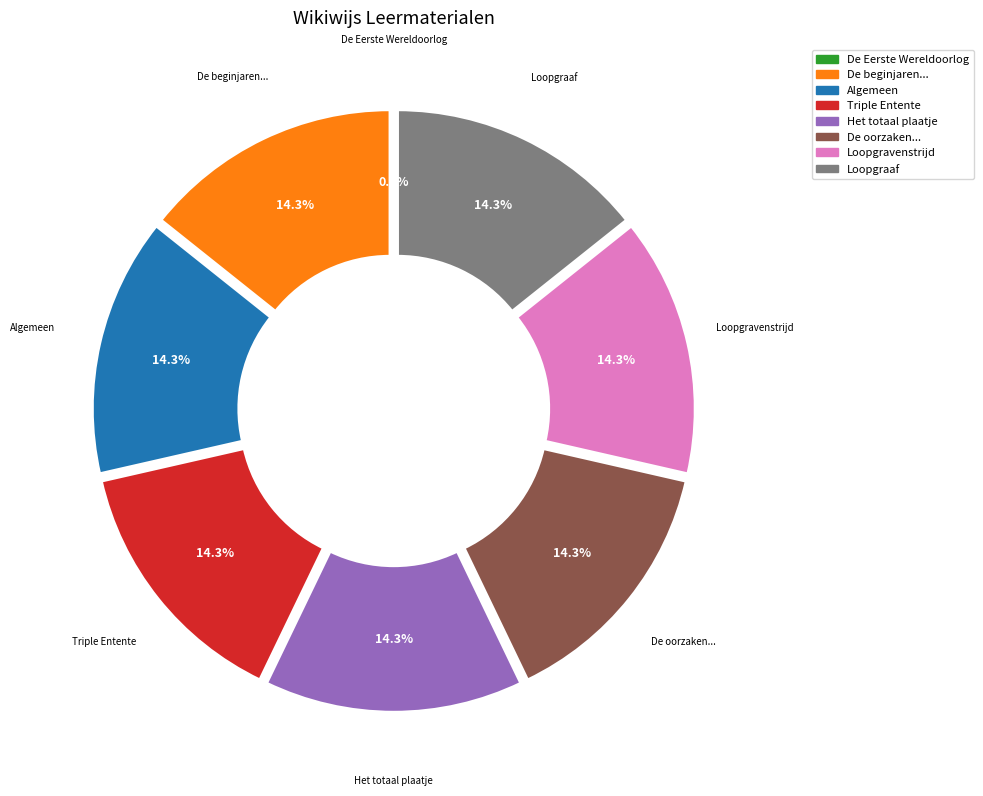

Is there any slice that represents more than half of the pie?

No